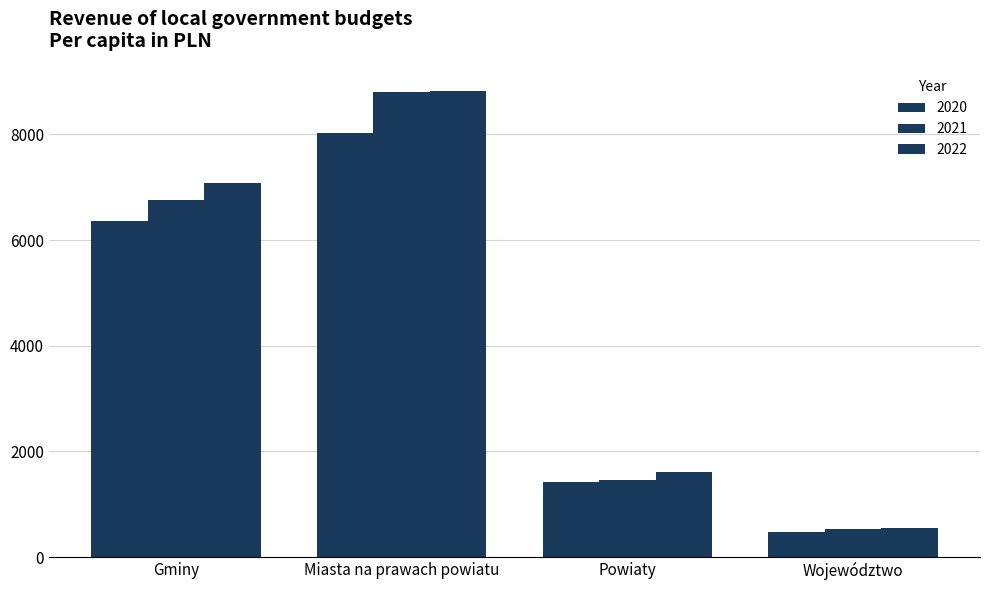

How many data points in 2022 are less than 7080?

2